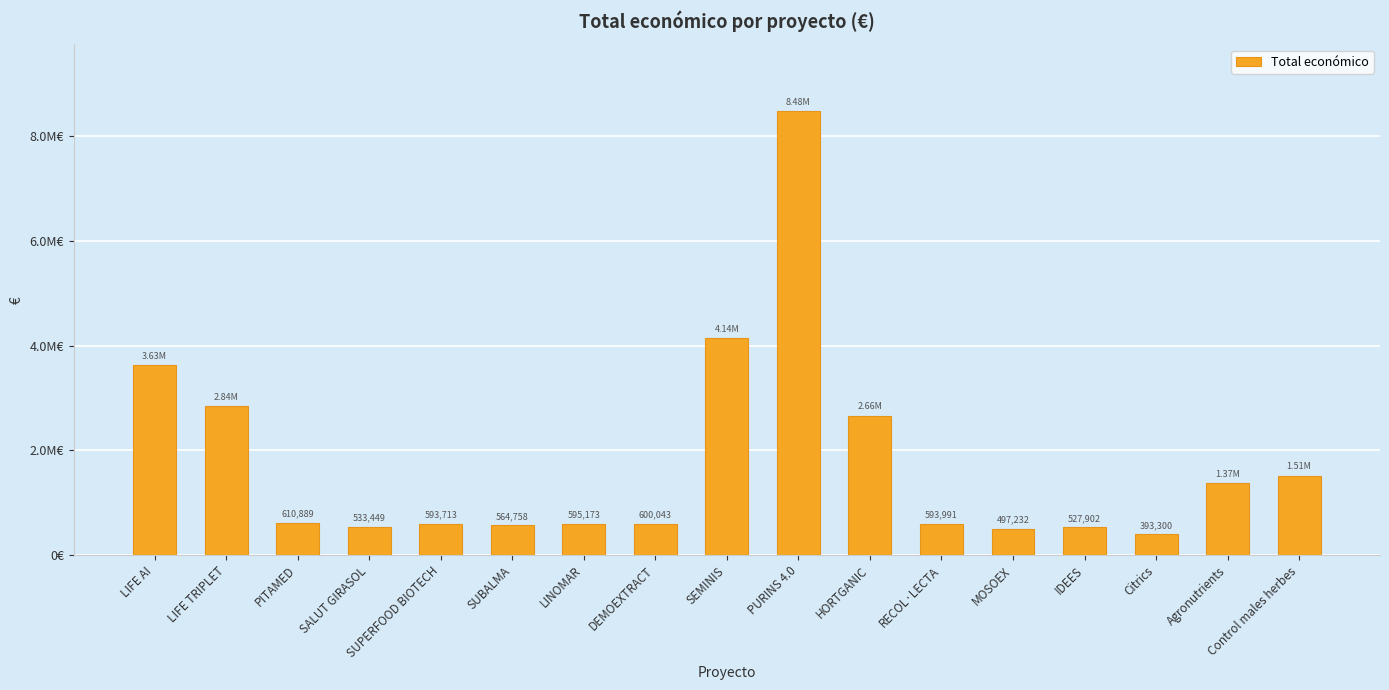

Are the bars horizontal?

No